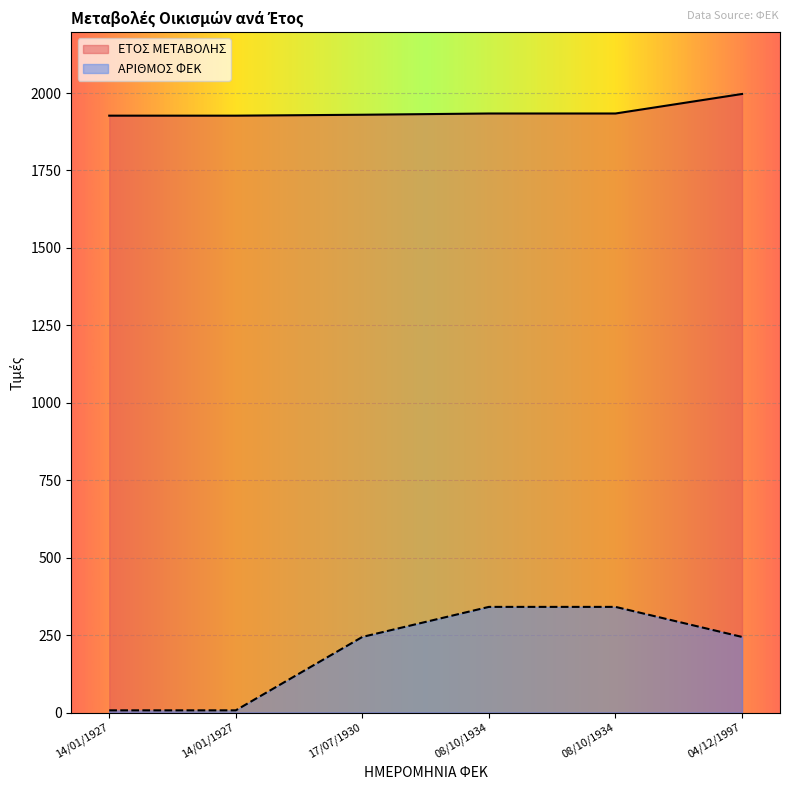

True or false: ΕΤΟΣ ΜΕΤΑΒΟΛΗΣ and ΑΡΙΘΜΟΣ ΦΕΚ intersect in this chart.

False